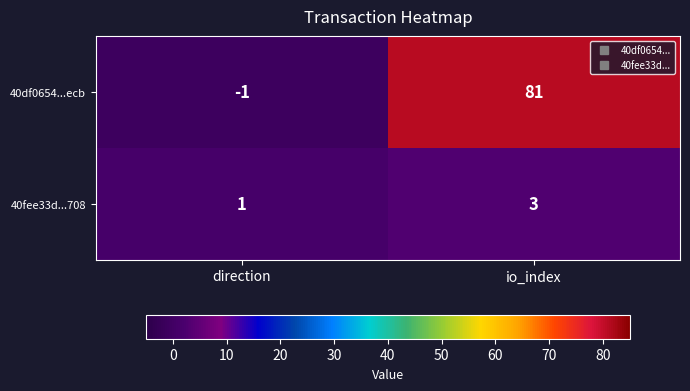

Which series has the largest total across all categories?

40df0654...ecb